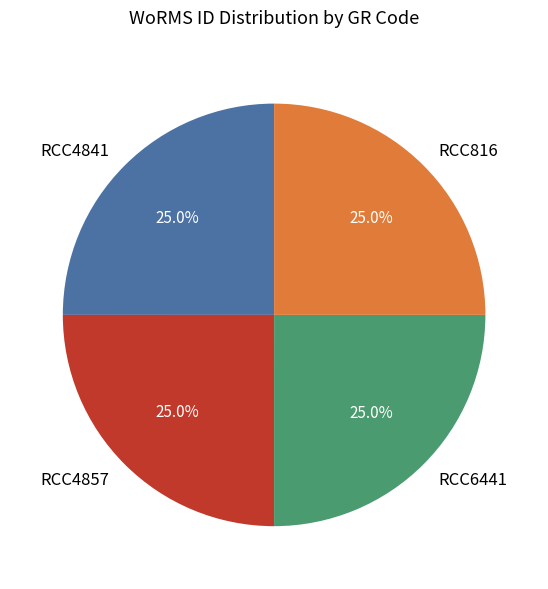

To the nearest percent, what is the average slice percentage?

25%